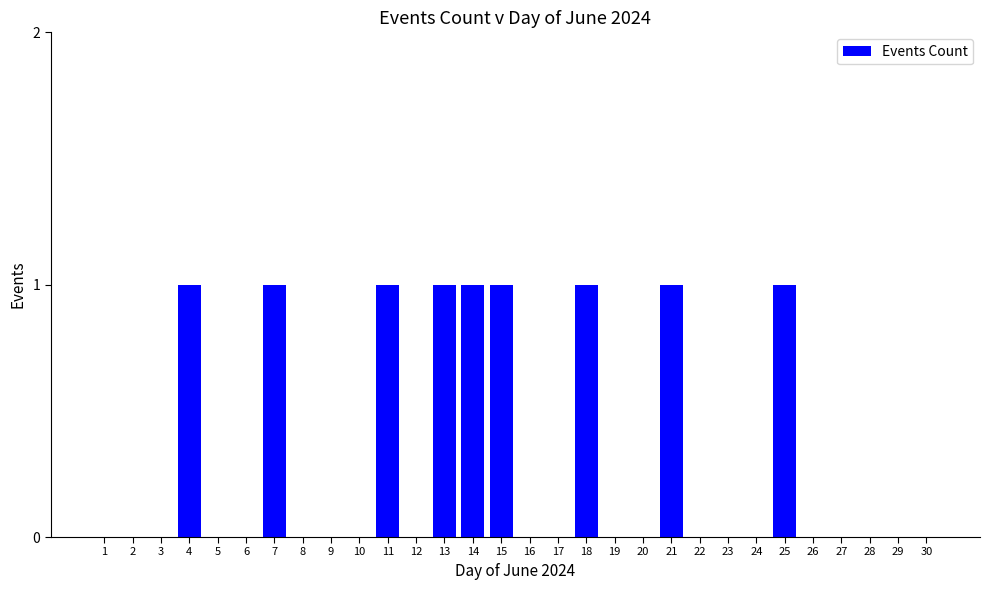

The chart shows a value of 1 at 25. True or false?

True